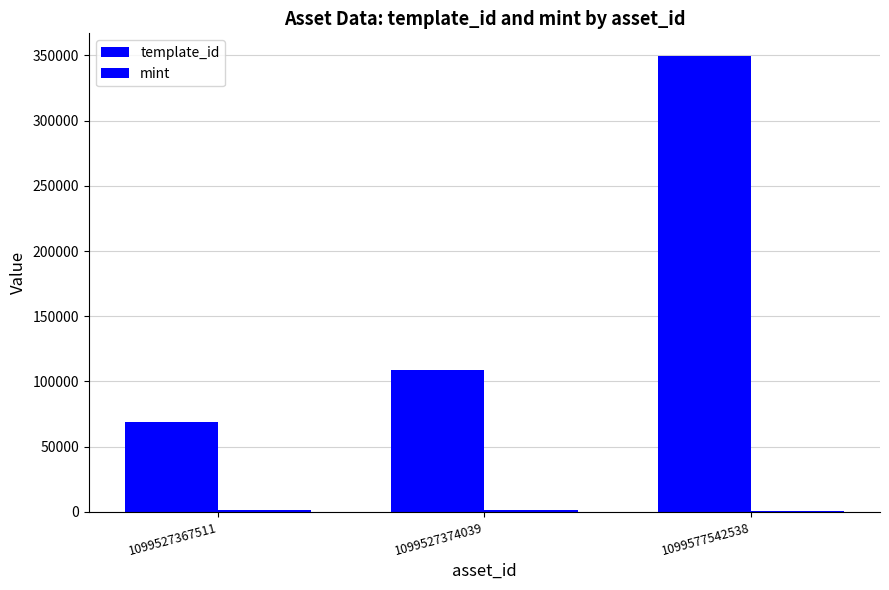

What is the value of the template_id bar at the 2nd from the left?

108484